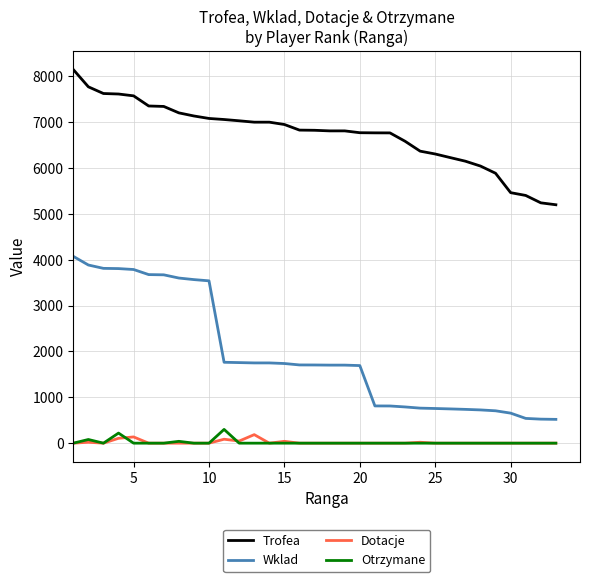

Which series has the largest range (max minus min)?

Wklad